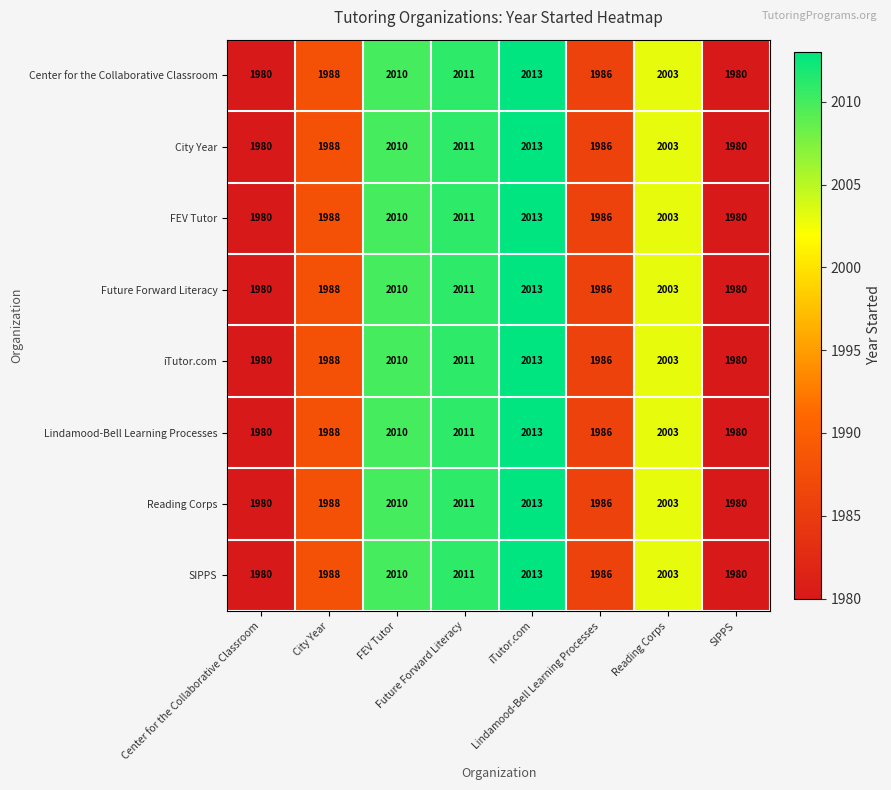

What is the smallest value displayed?

1980